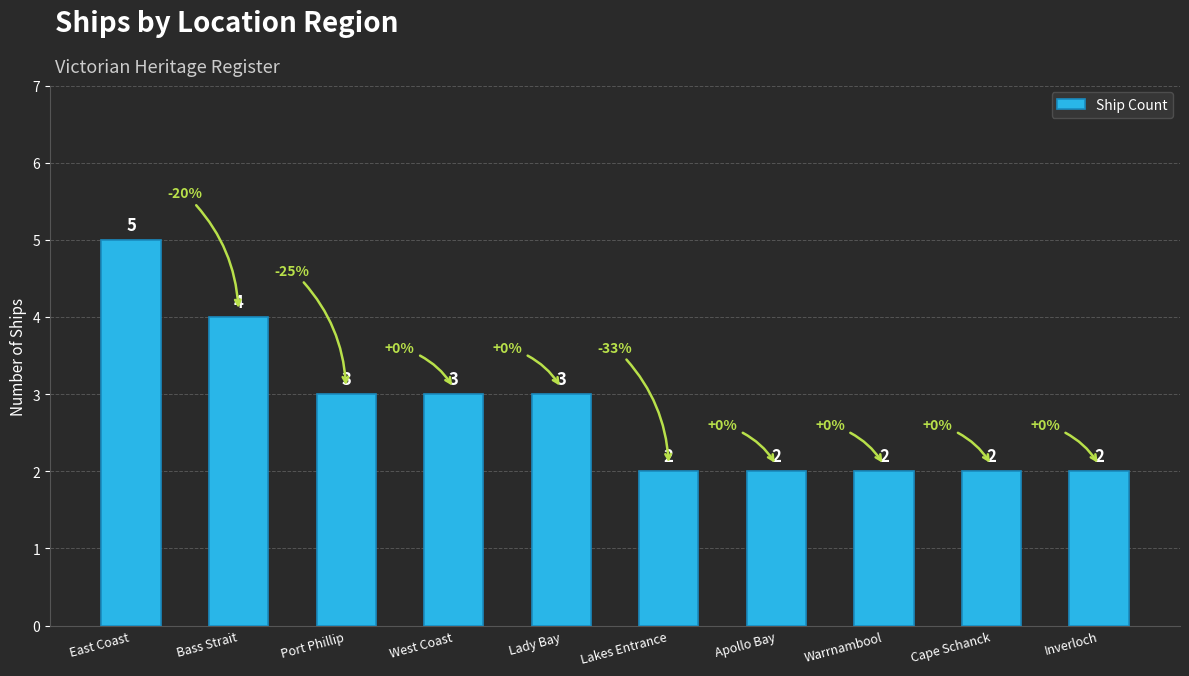

Where does the data first go above 3?

East Coast